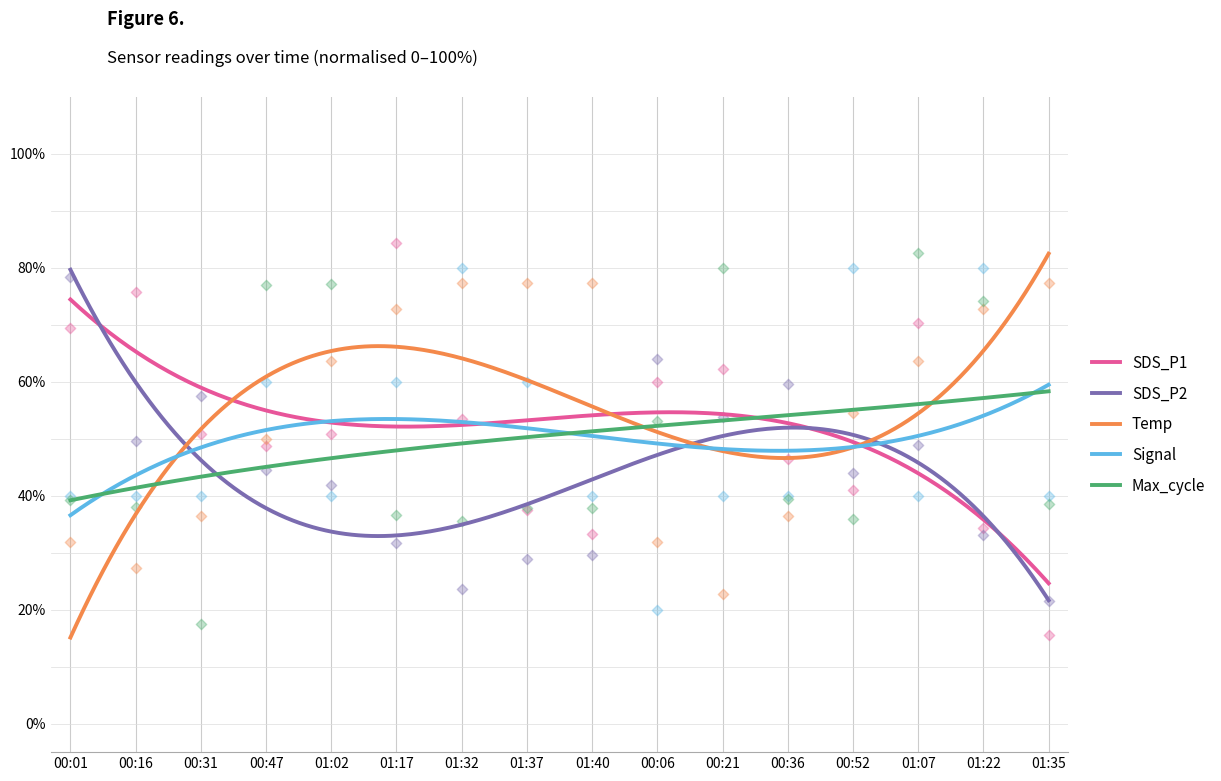

Which series contains the highest Y value?

SDS_P1